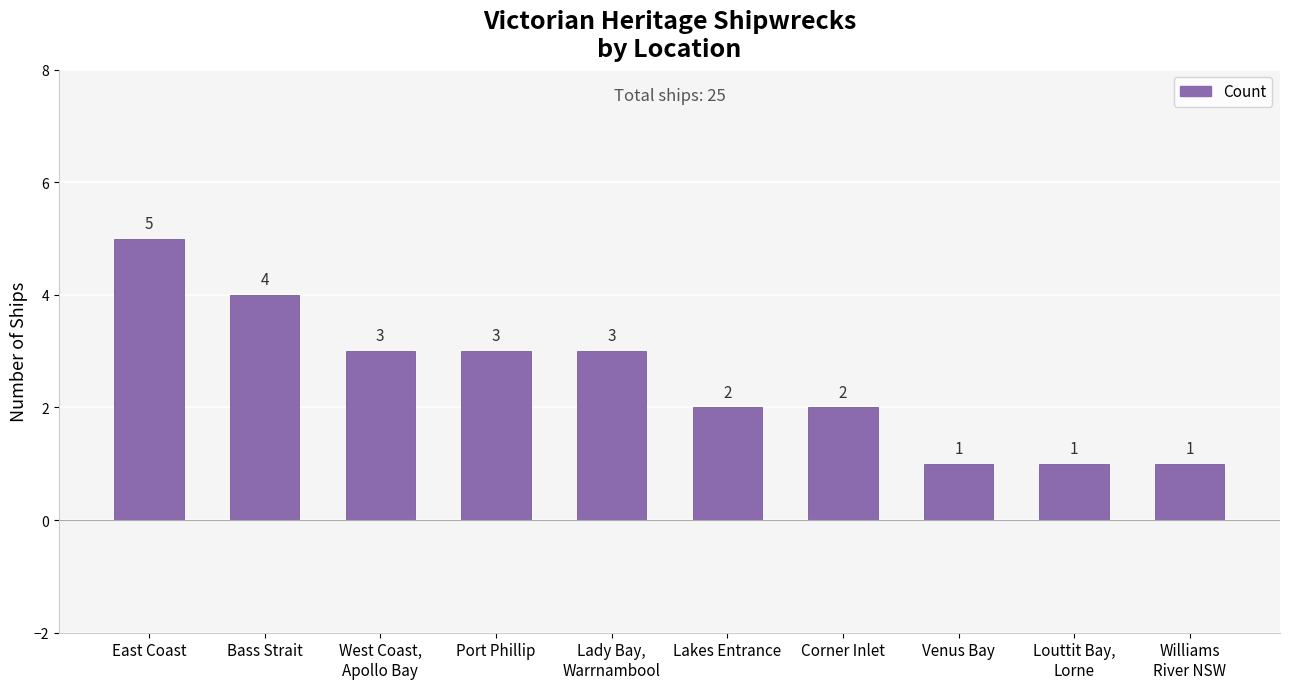

What is the difference between the values at Corner Inlet and West Coast,
Apollo Bay?

1